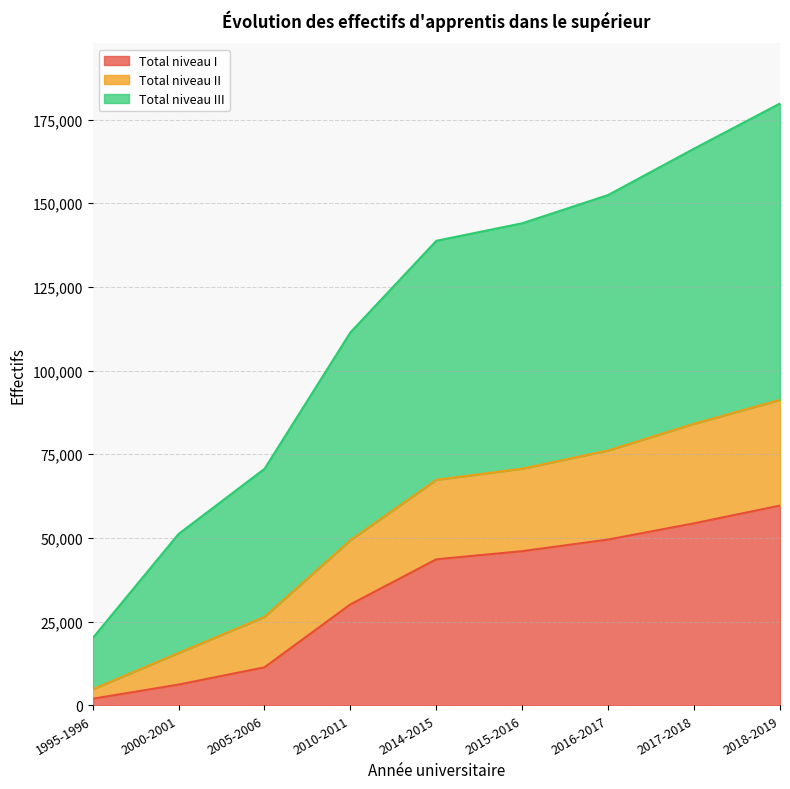

At which label does Total niveau I reach its peak?

2018-2019